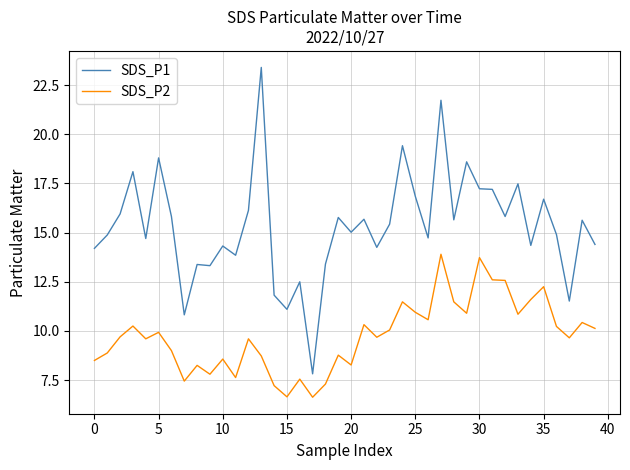

True or false: SDS_P2 and SDS_P1 cross at least once.

False